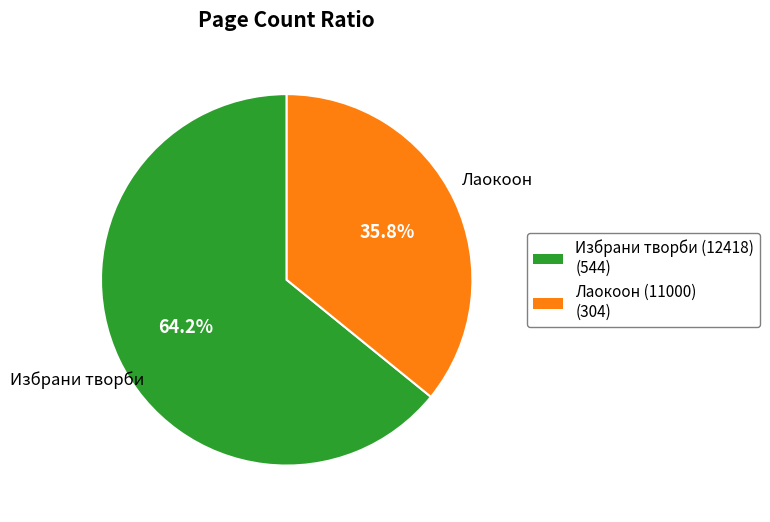

Does any single category account for the majority?

Yes